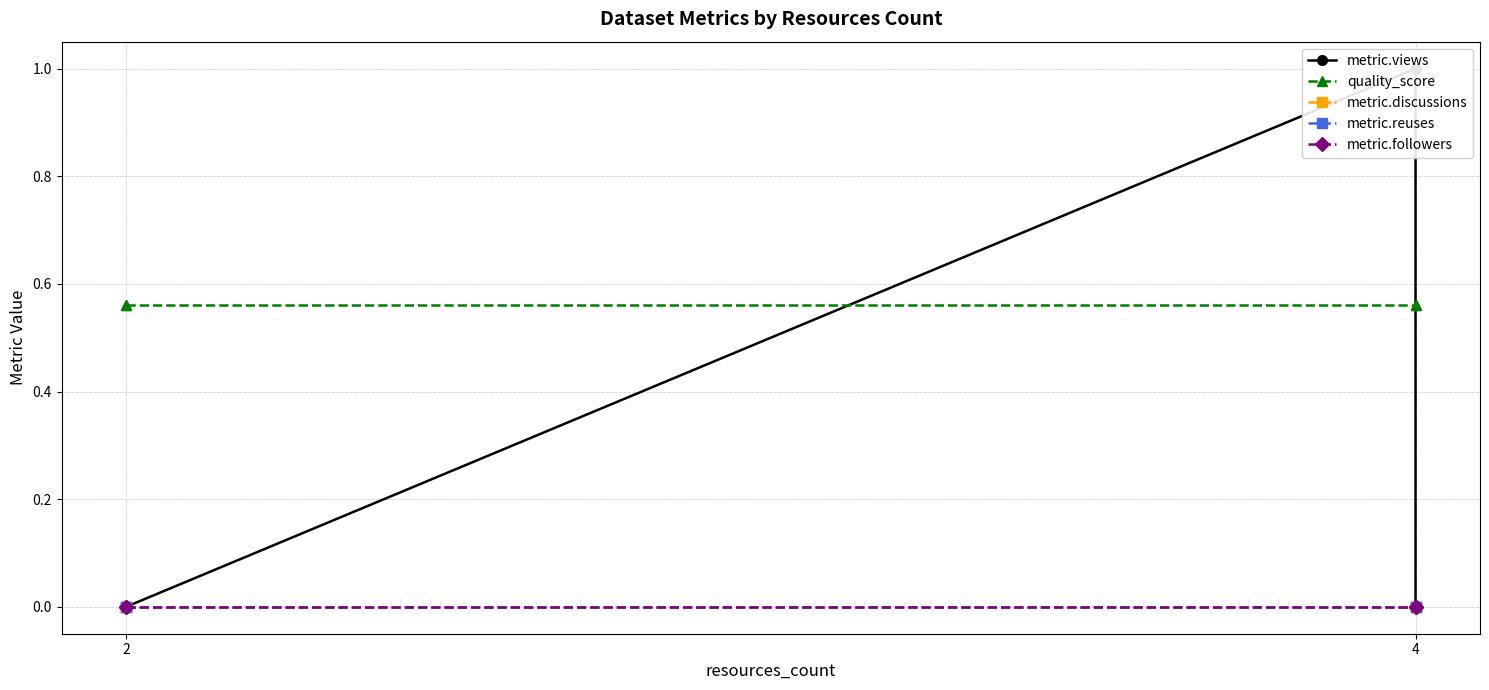

What are all the series names shown in the legend?

metric.views, quality_score, metric.discussions, metric.reuses, metric.followers